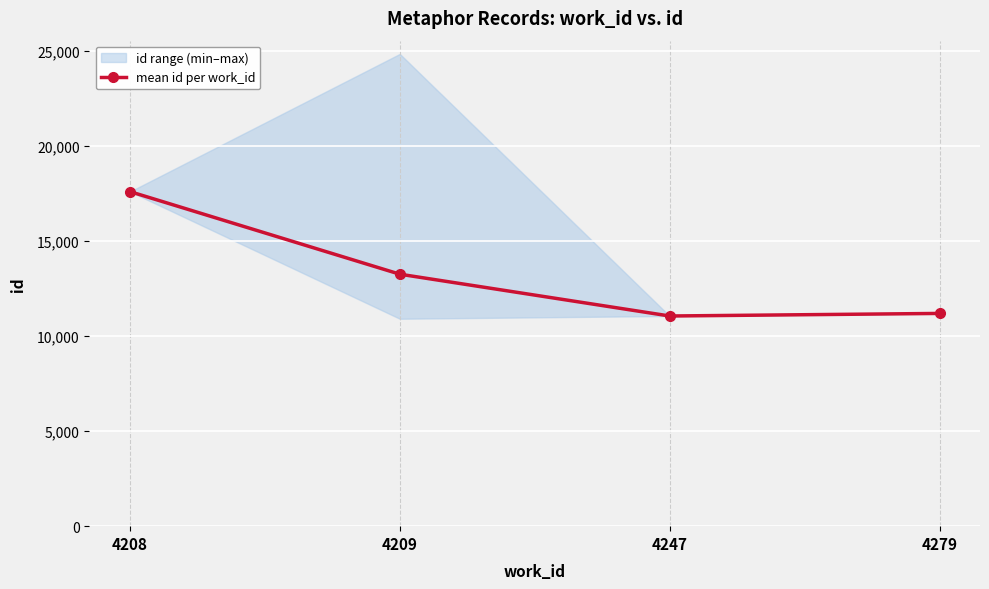

At which label is the value closest to 14331?

4209